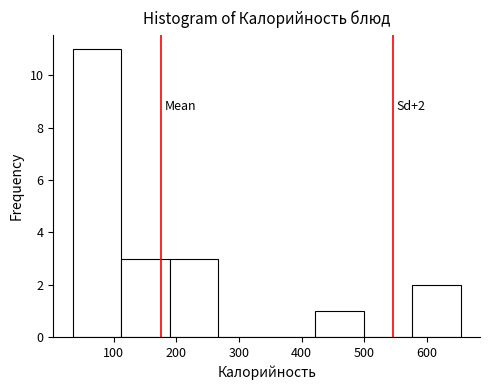

Over which range of the x-axis is the bar tallest?

30 to 110